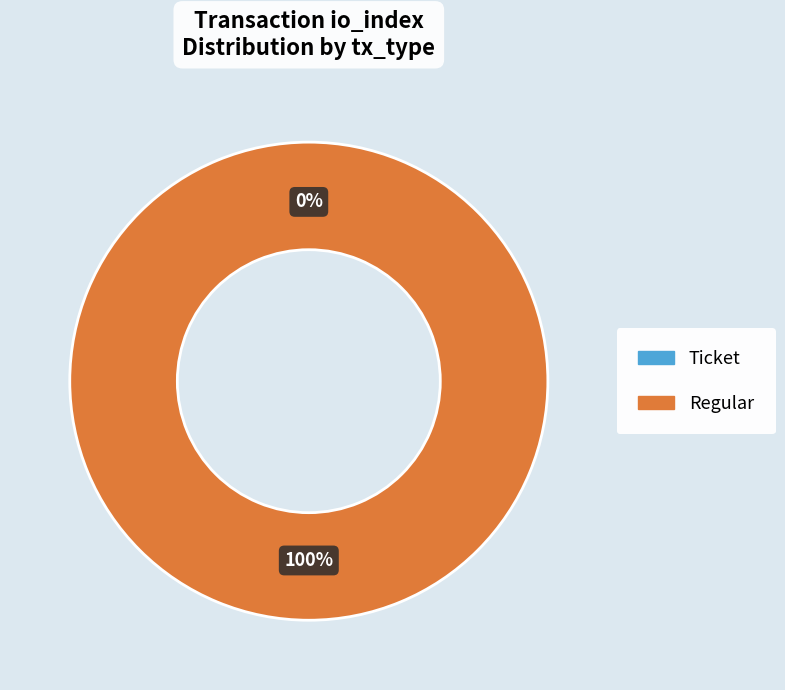

True or false: Regular accounts for 100% of the total.

True